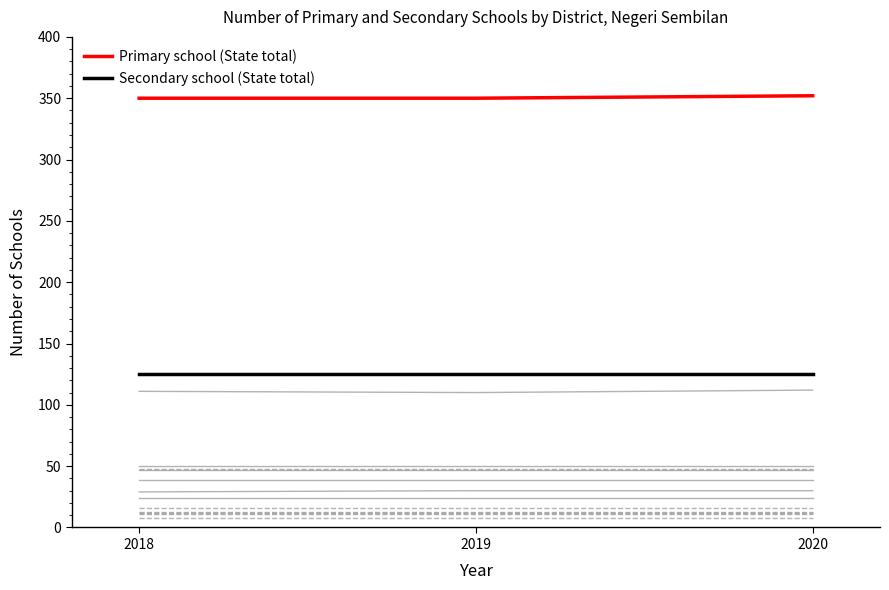

At how many categories does at least one series exceed 219?

3